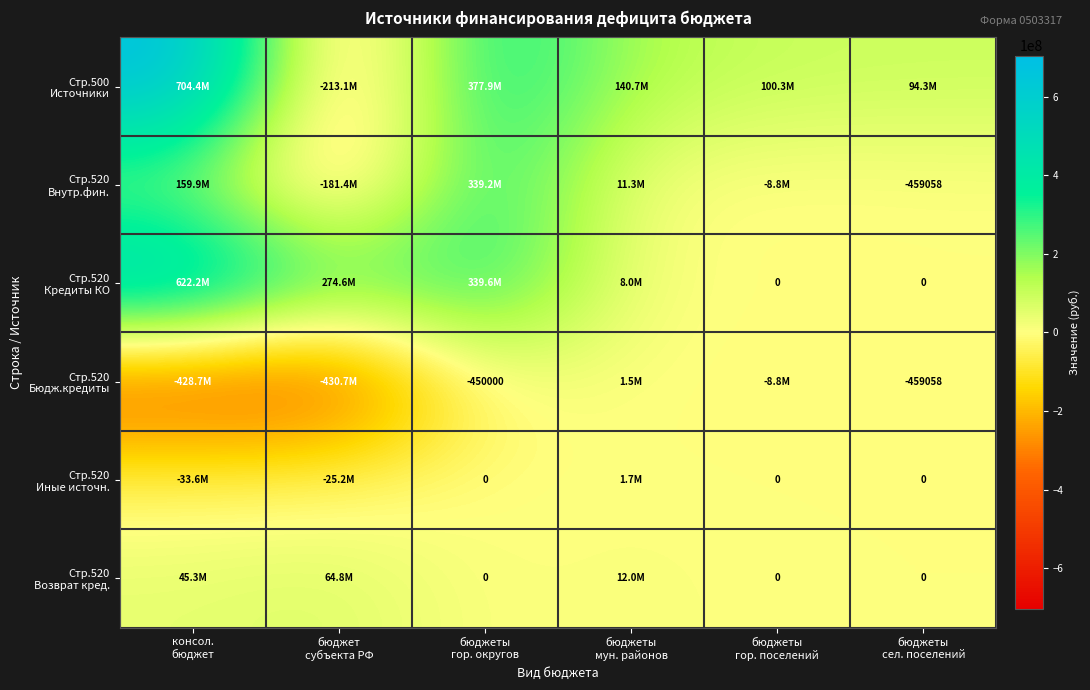

Which series changed the most between консол. бюджет and бюджеты мун. районов?

Стр.520 Кредиты КО